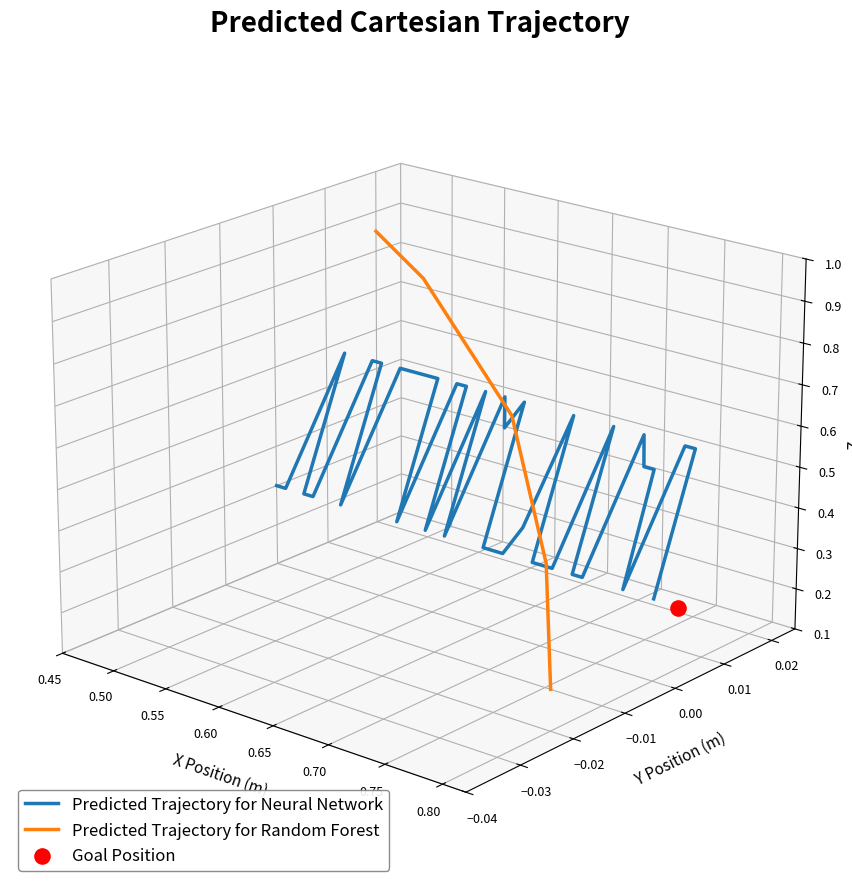

At how many categories does at least one series exceed 0?

40